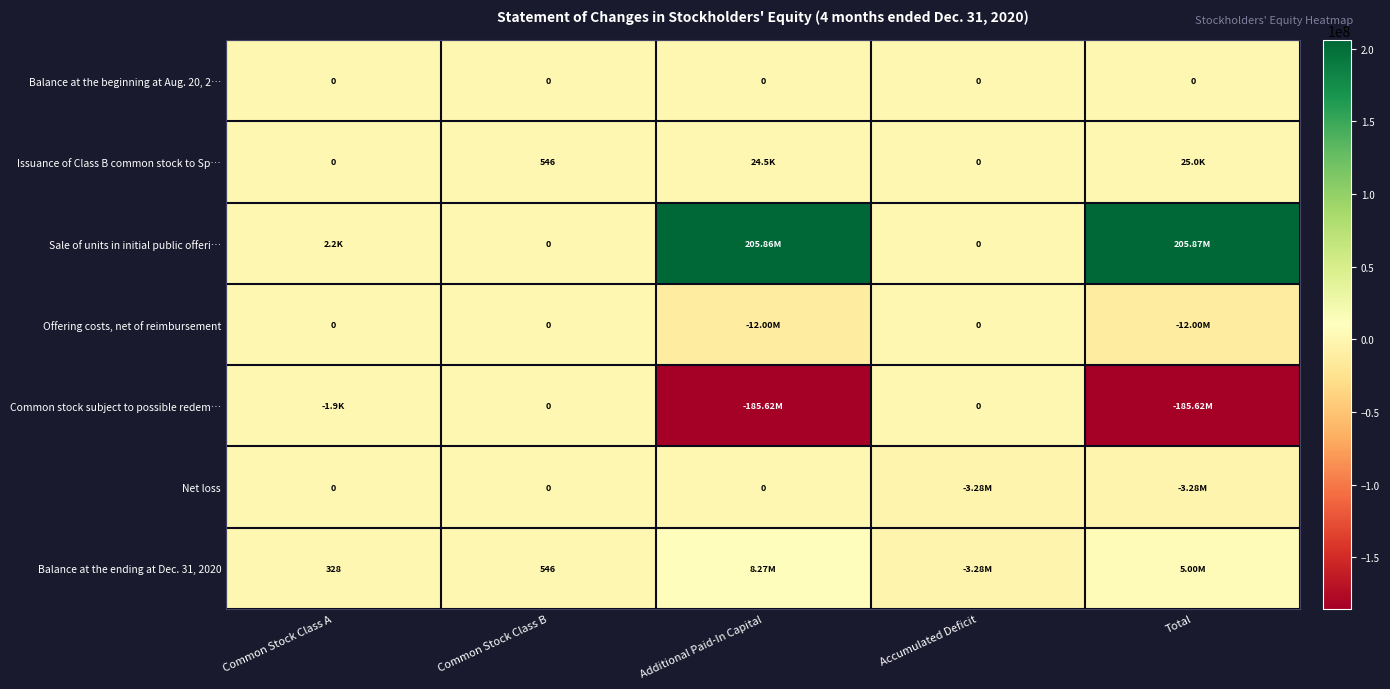

What is the spread (max minus min) of values at Common Stock Class B?

546